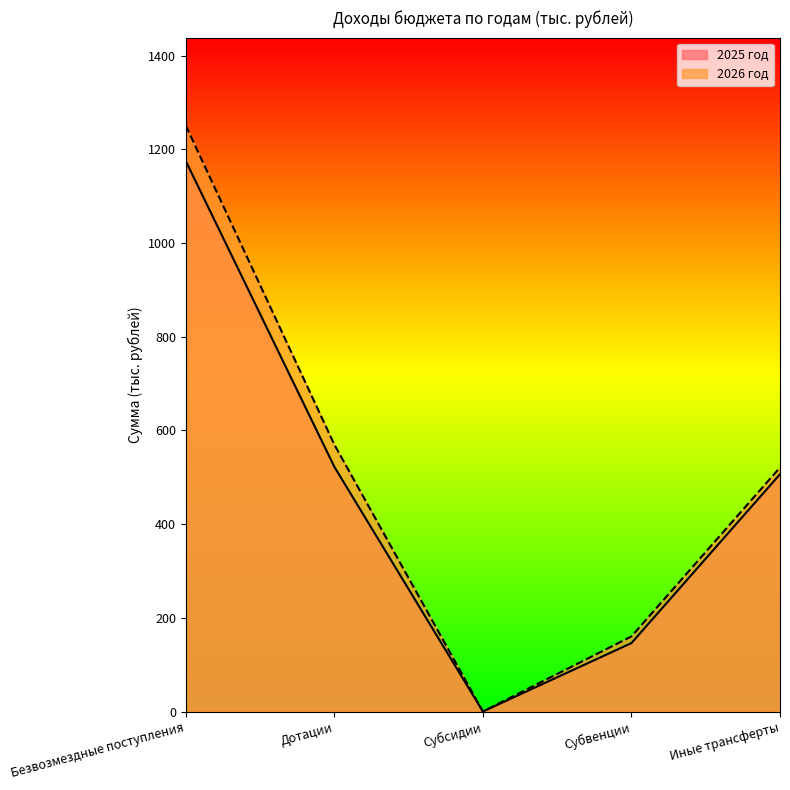

What is the value of the 2025 год point at the 4th from the left?

146.1